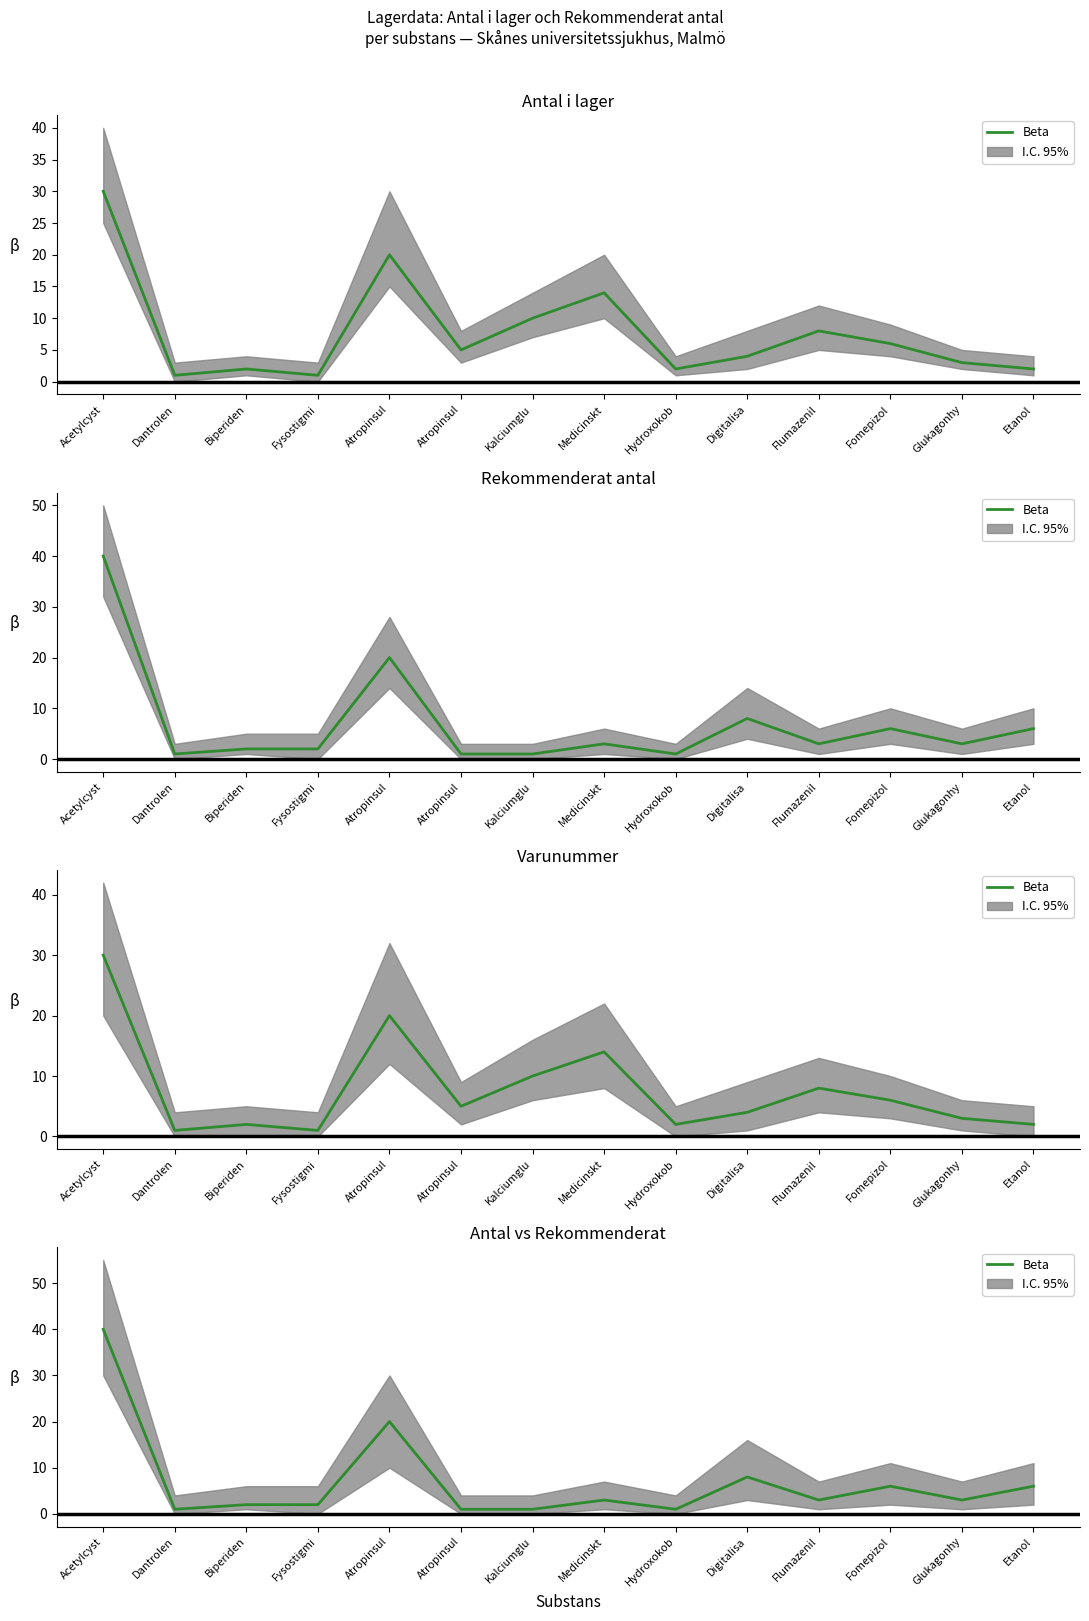

The value at Dantrolen is 1. True or false?

True